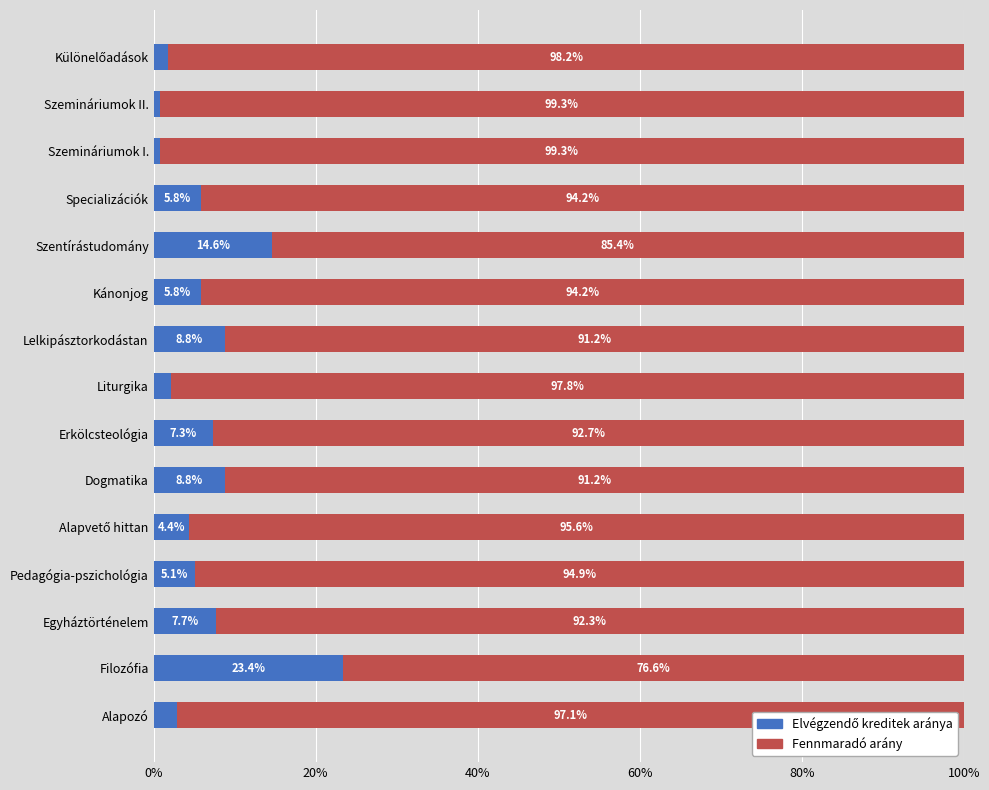

What is the total value across all series at Erkölcsteológia?

100.0